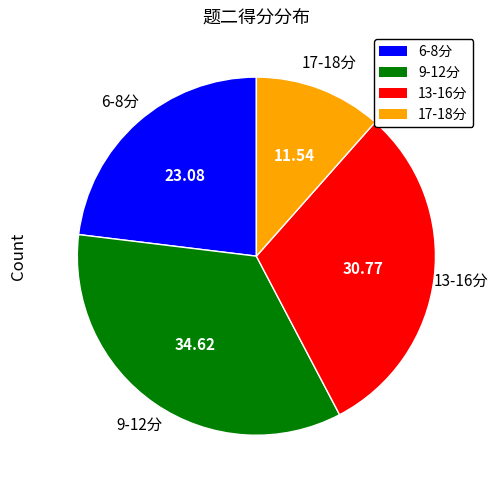

Does any single category account for the majority?

No